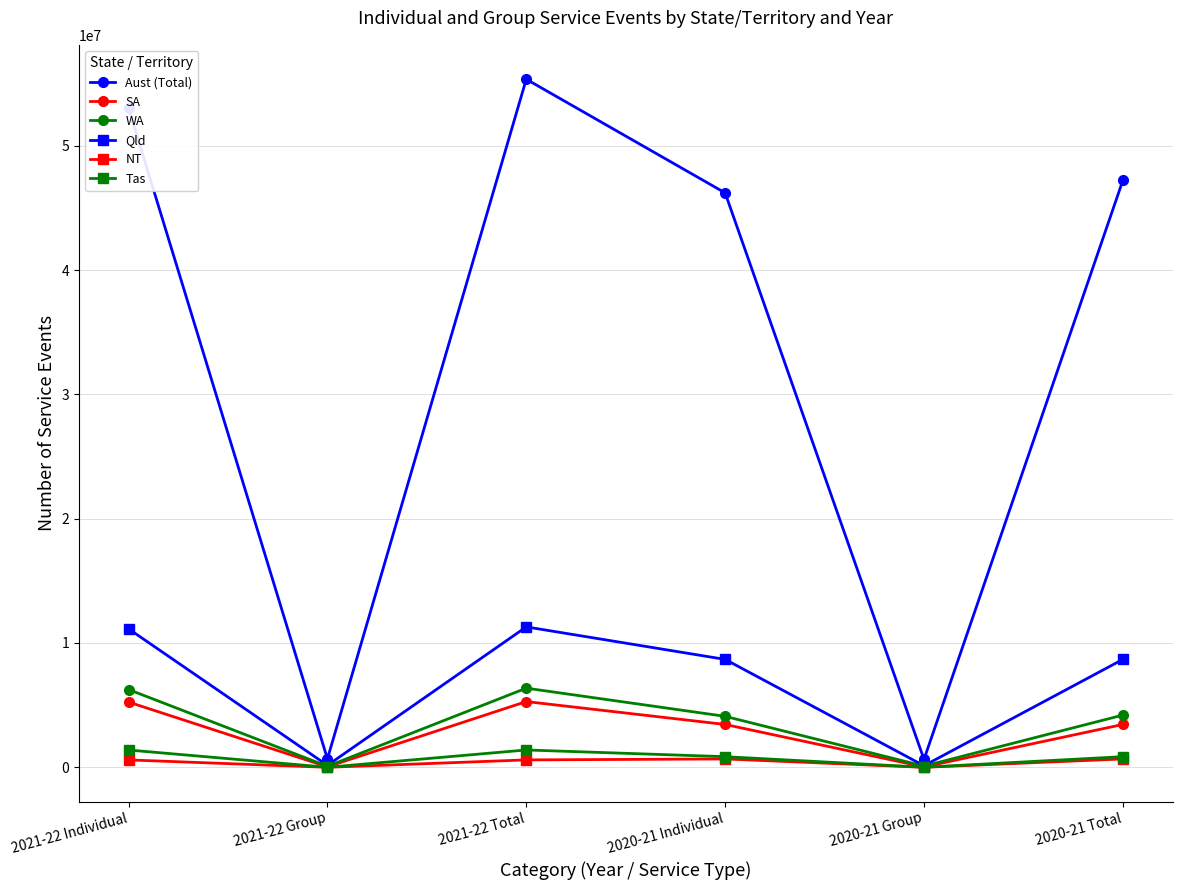

What is the spread (max minus min) of values at 2021-22 Group?

680531